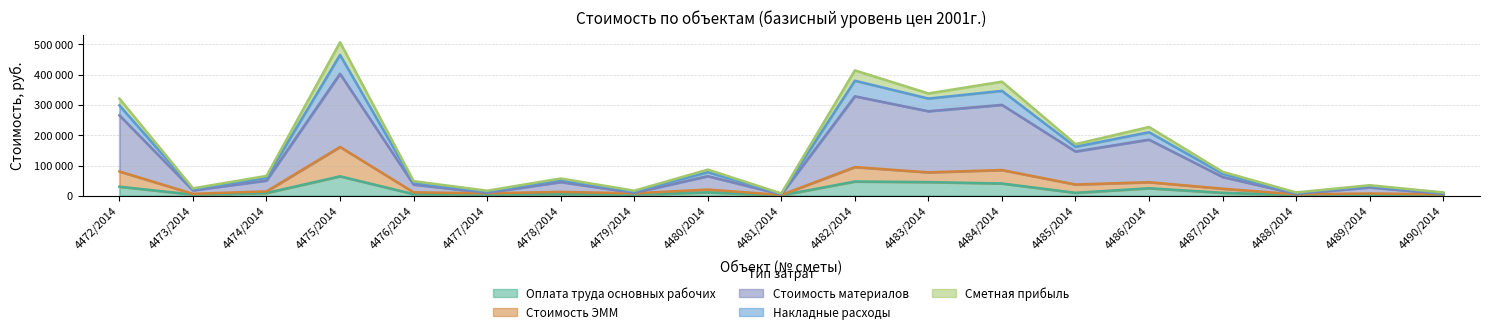

Is the value of Стоимость ЭММ at 4485/2014 greater than the value of Оплата труда основных рабочих at 4490/2014?

Yes